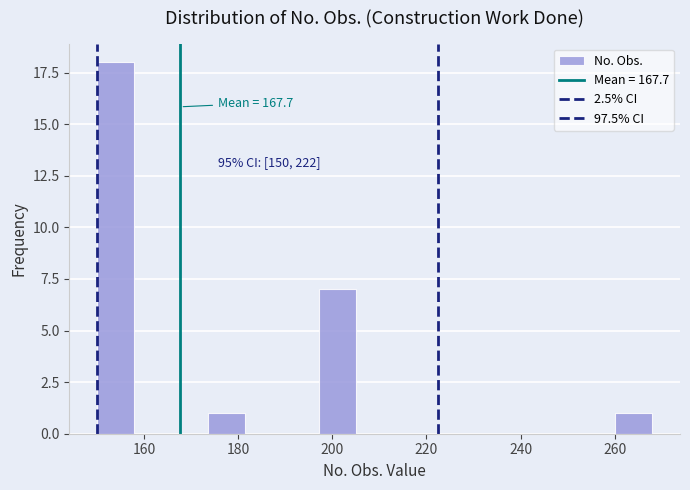

Read against the x-axis, roughly where is the centre of the tallest bar?

154